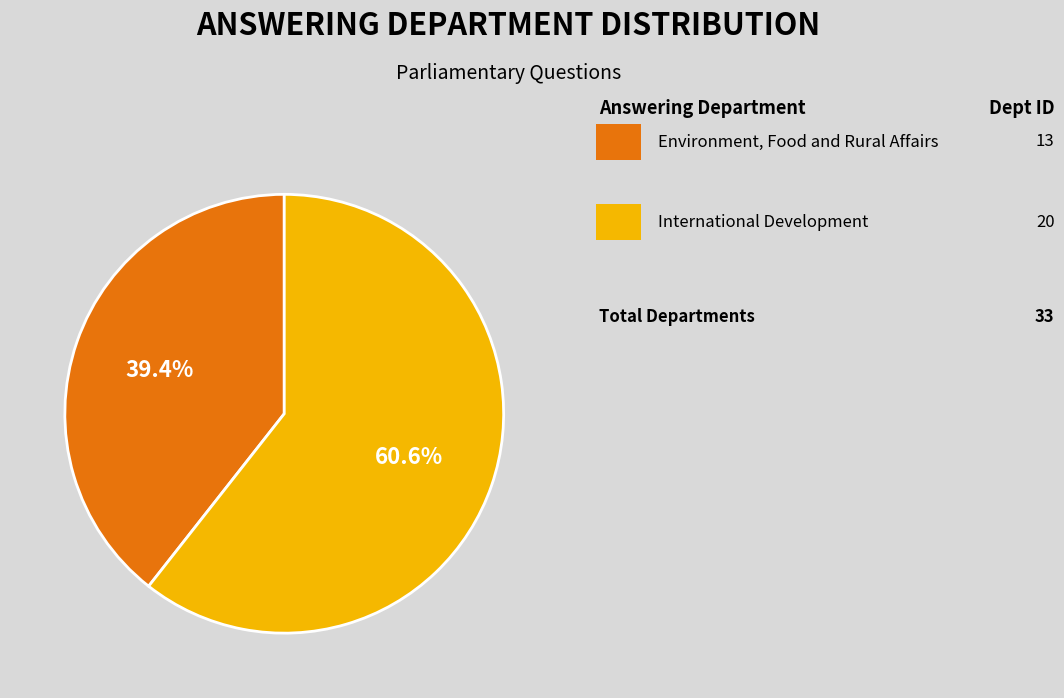

Is there a majority slice in this chart?

Yes